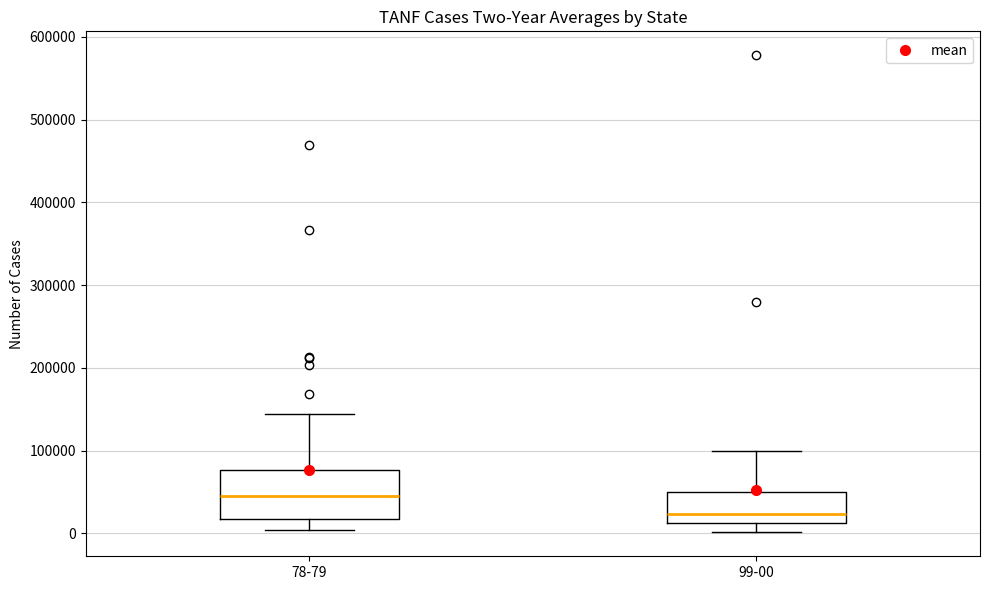

Which box is the tallest, from its lower edge to its upper edge?

78-79